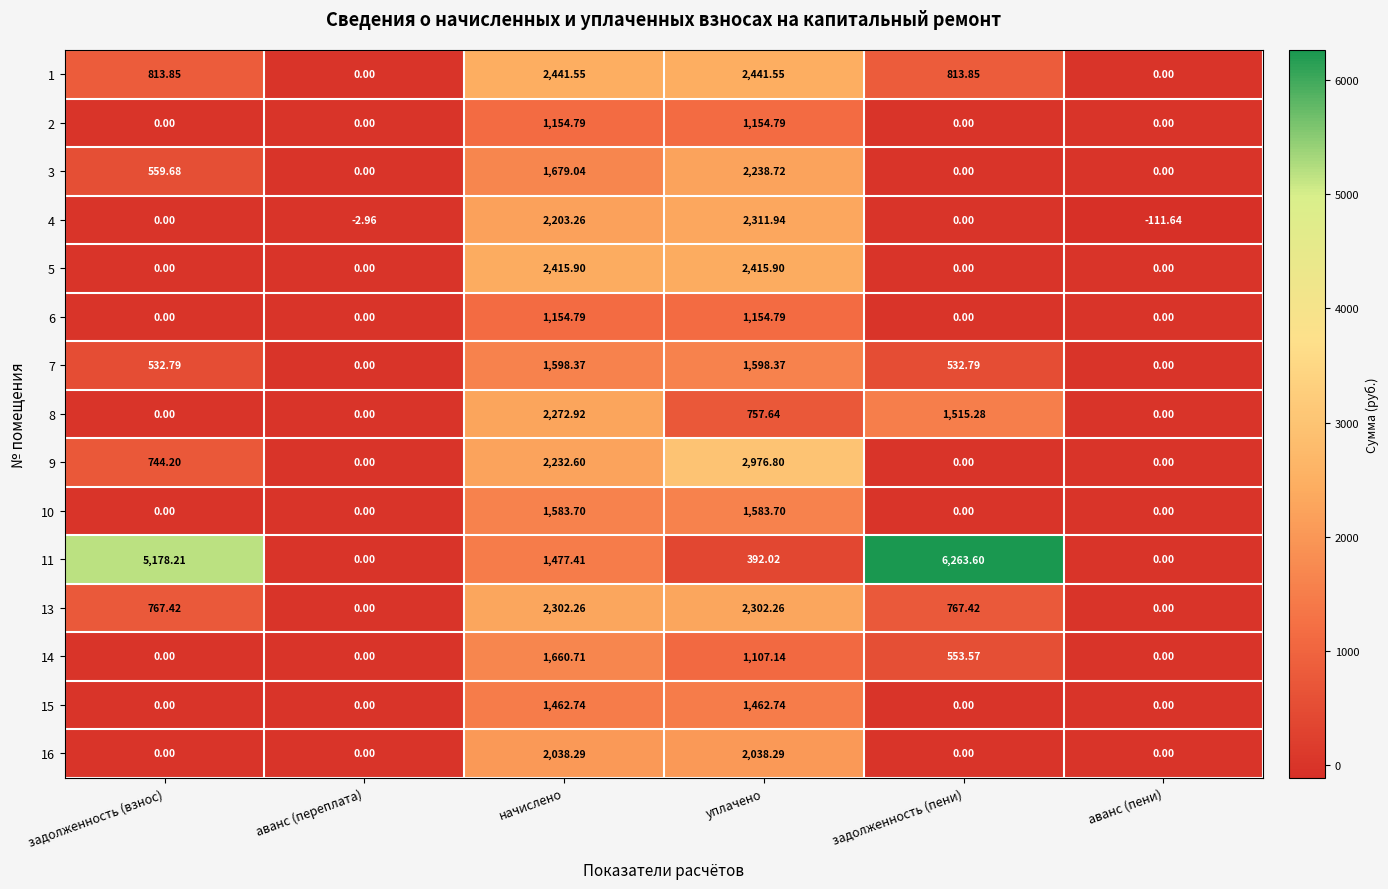

At which label does 4 reach its peak?

уплачено